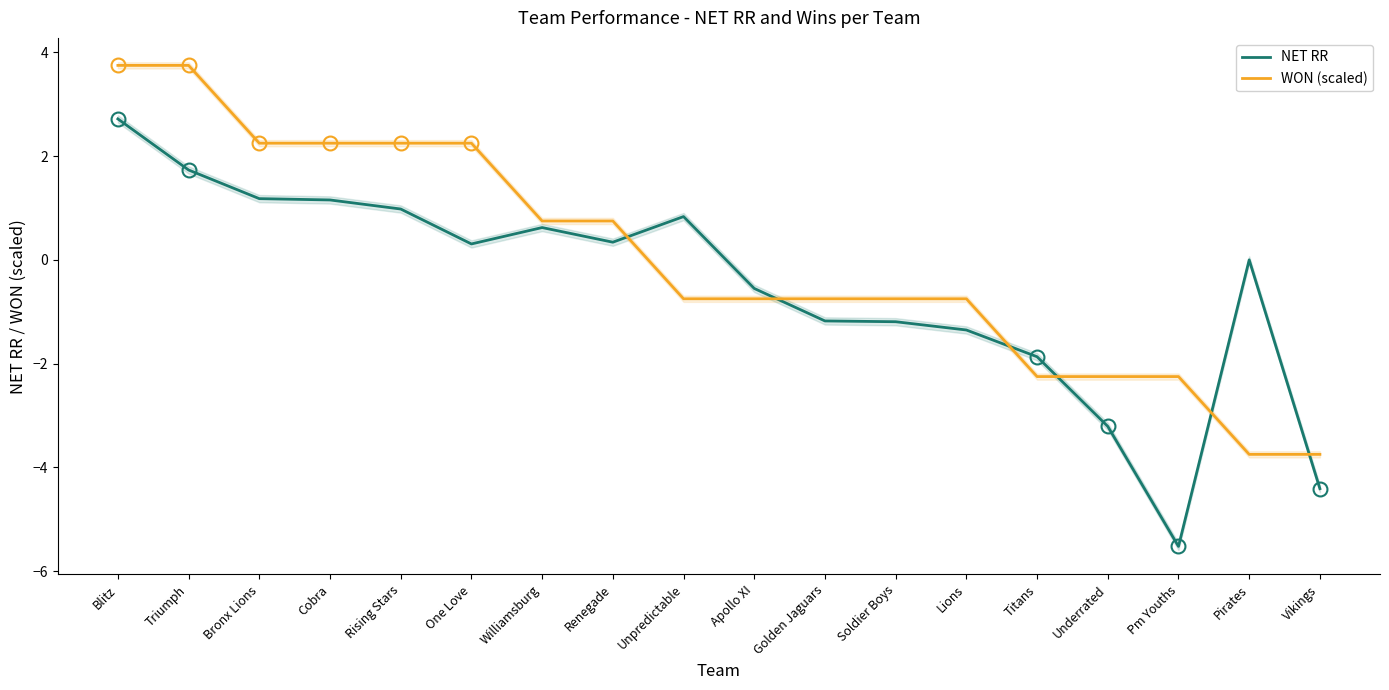

What is the label of the 11th point from the right?

Renegade